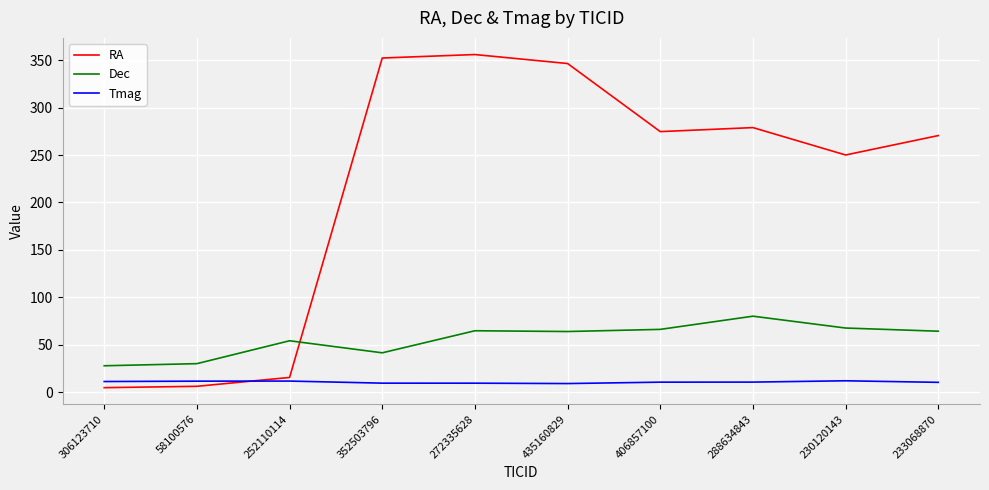

Rank the series at 233068870 from highest to lowest value.

RA, Dec, Tmag